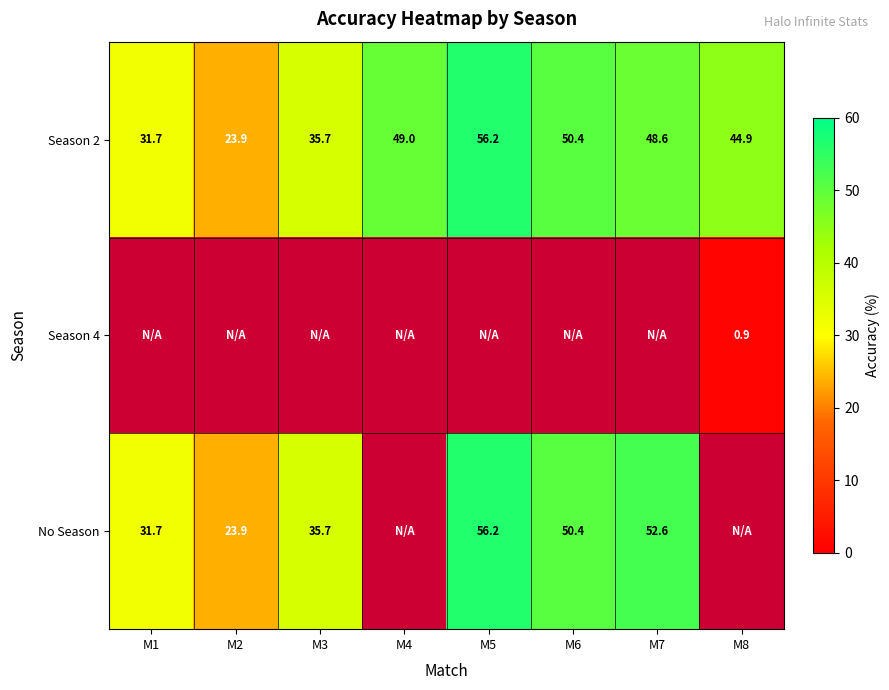

What is the sum of the No Season values at M7 and M3?

88.3